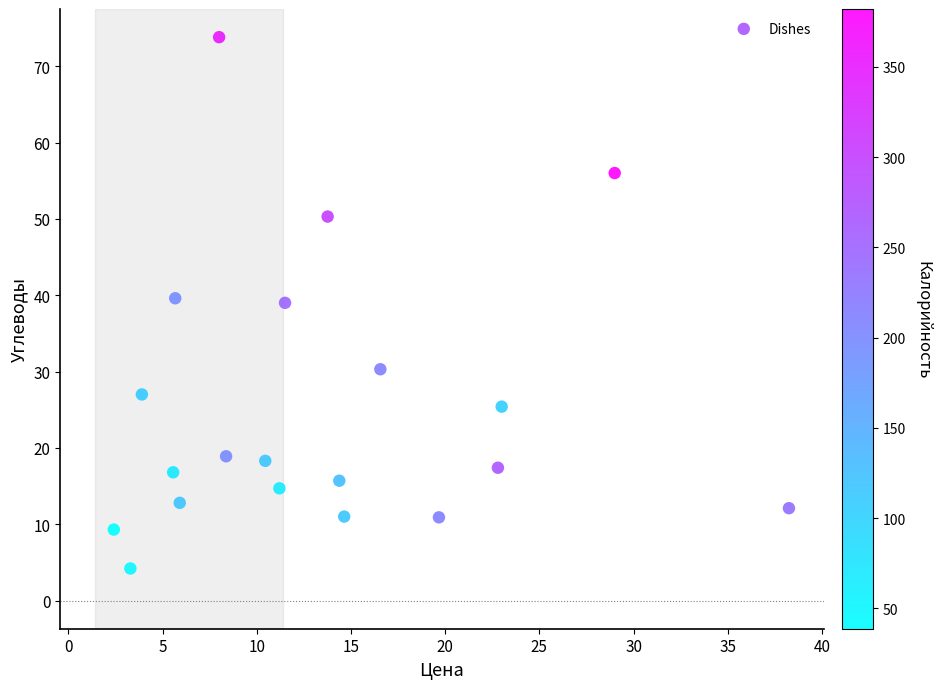

What is the range of X values (max minus min)?

35.8